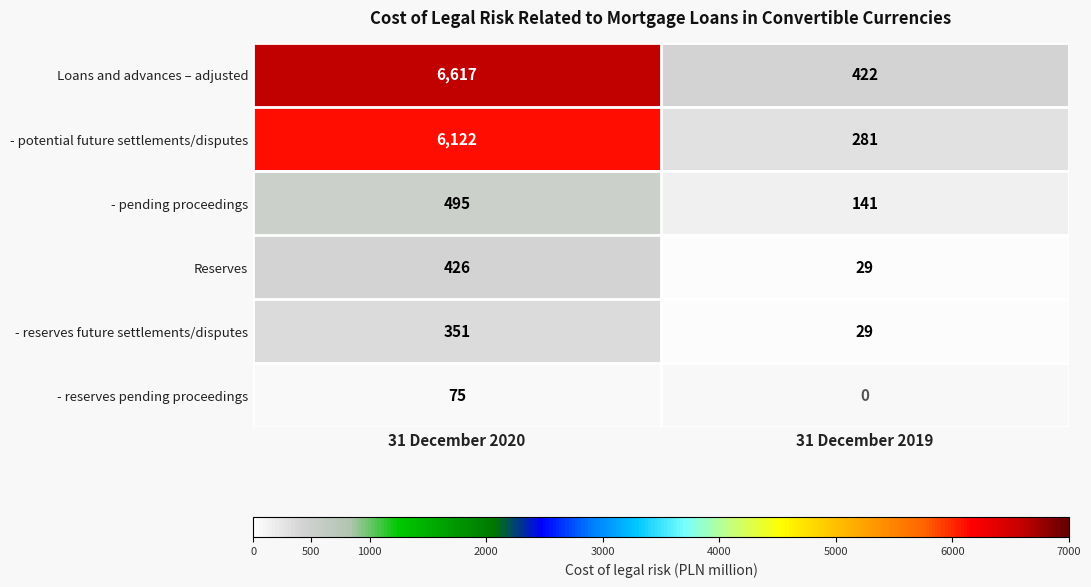

At which category does the chart reach its minimum across all series?

31 December 2019